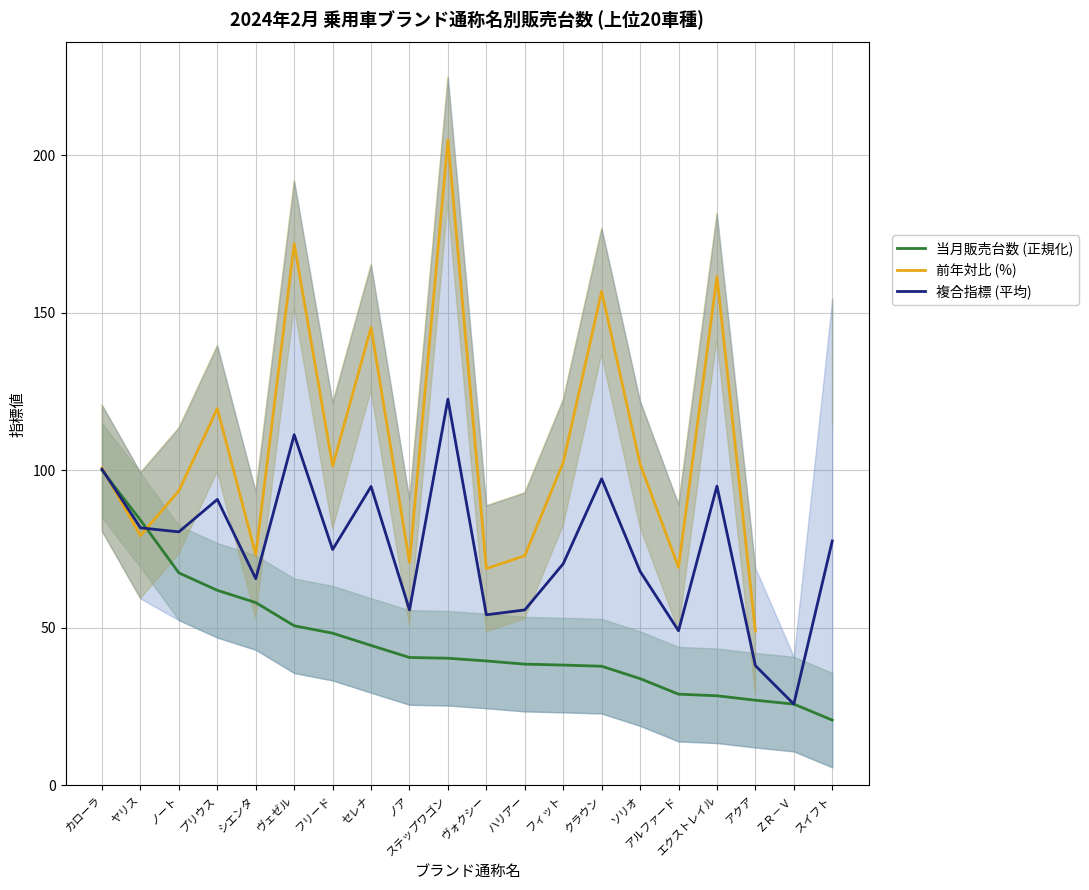

Is it true that 当月販売台数 (正規化) equals 41.5 at エクストレイル?

False